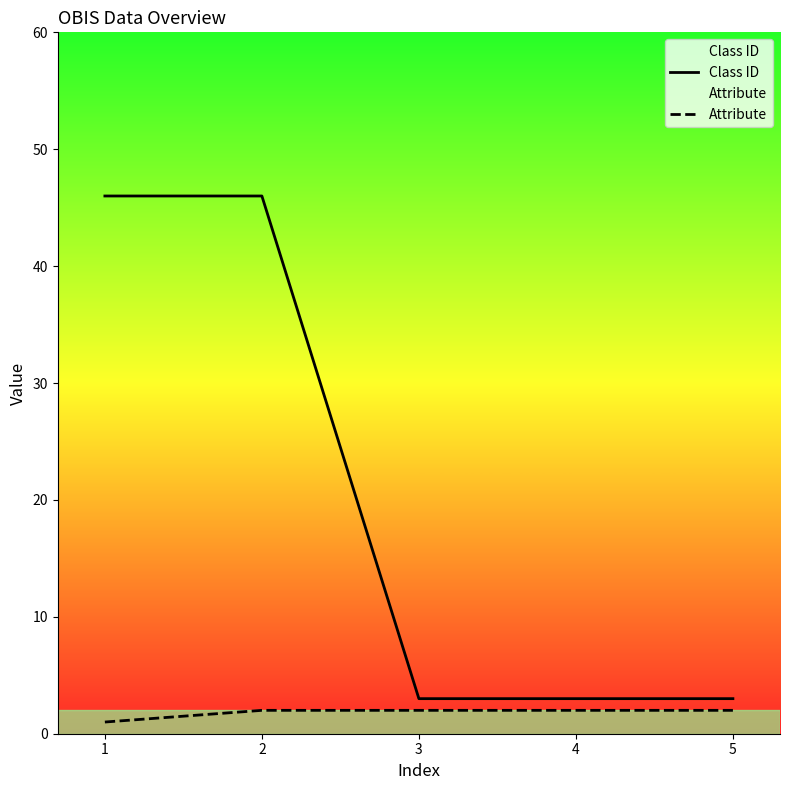

True or false: Class ID has more than 1 points higher than both neighbors.

False